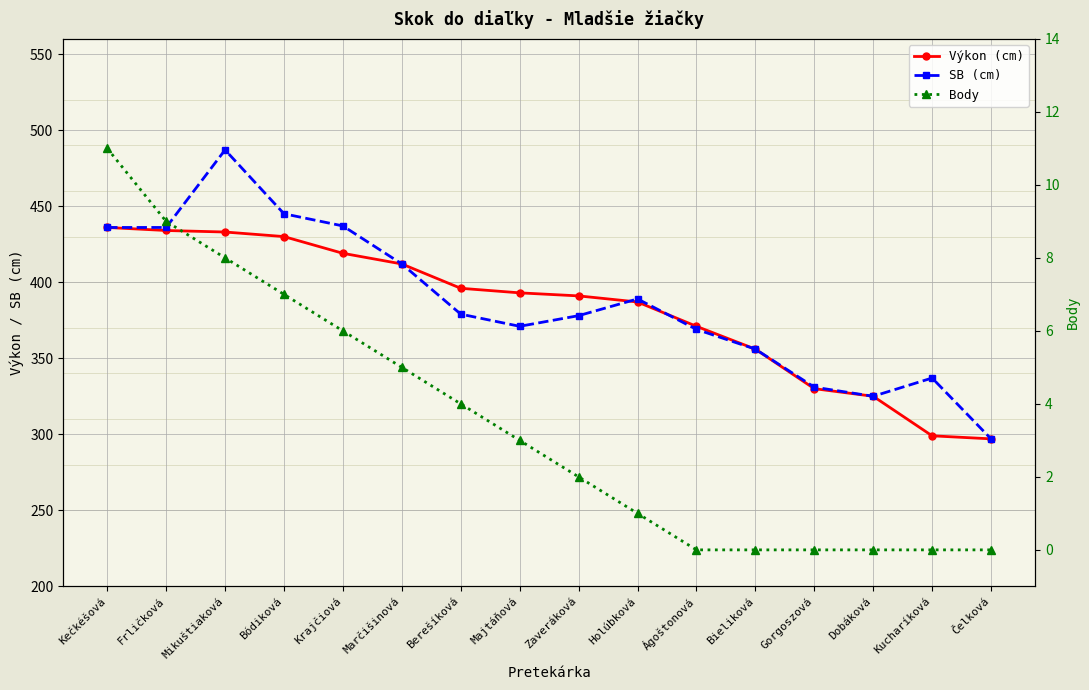

How many times do SB (cm) and Výkon (cm) cross each other?

2